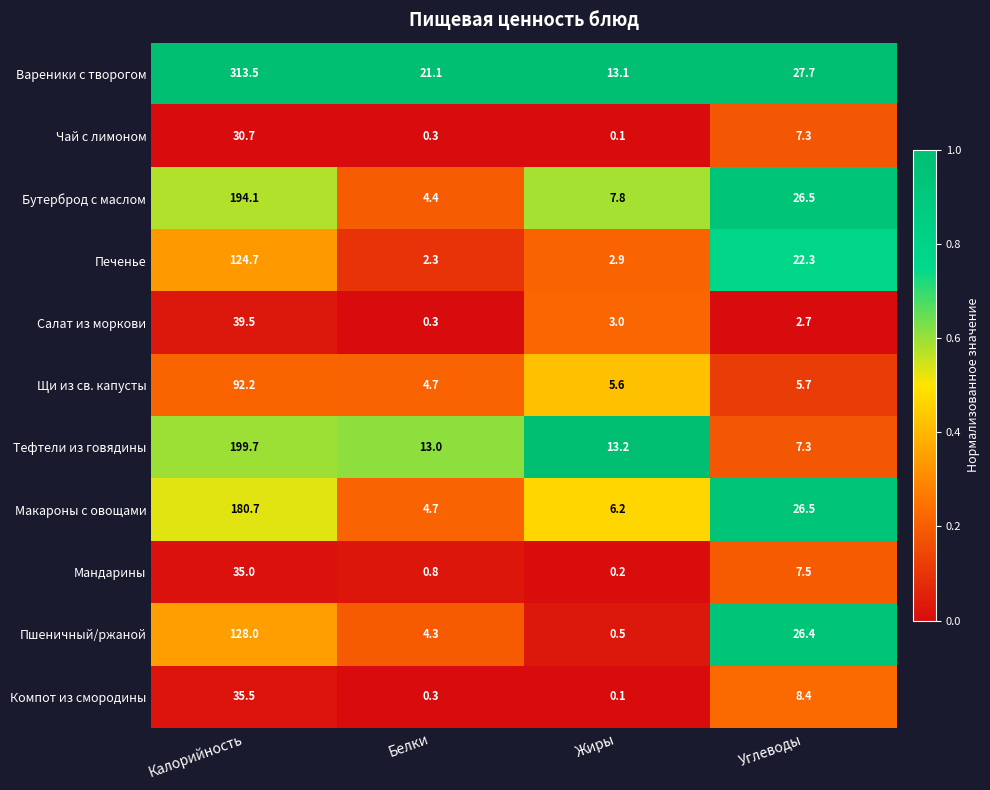

At which label does Печенье first exceed 22?

Калорийность